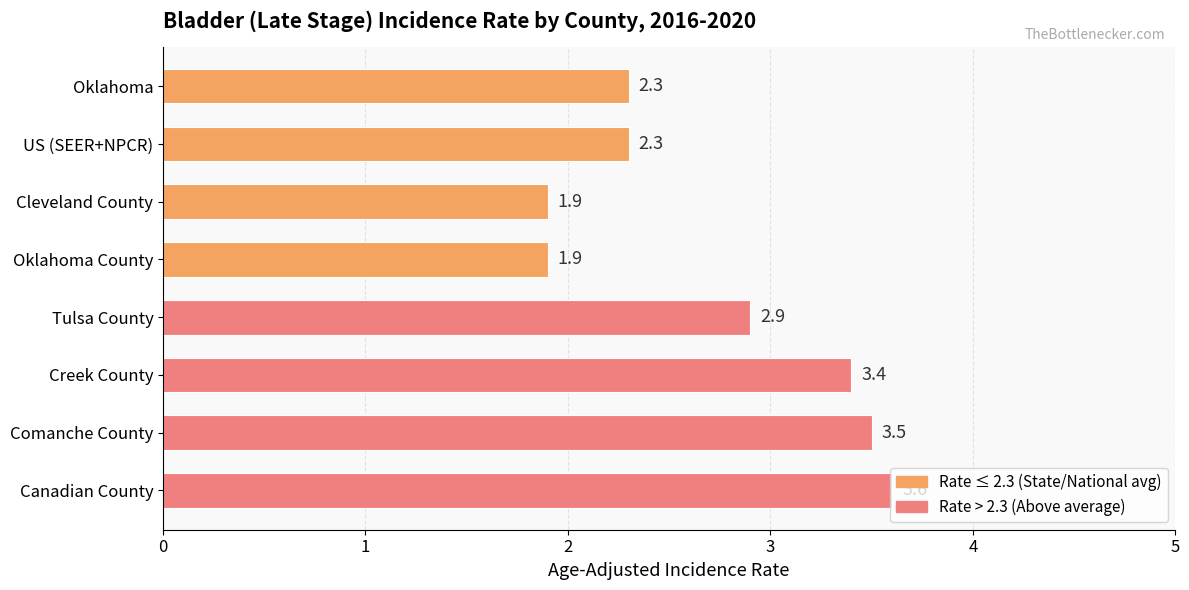

Count the number of data series in this chart.

1